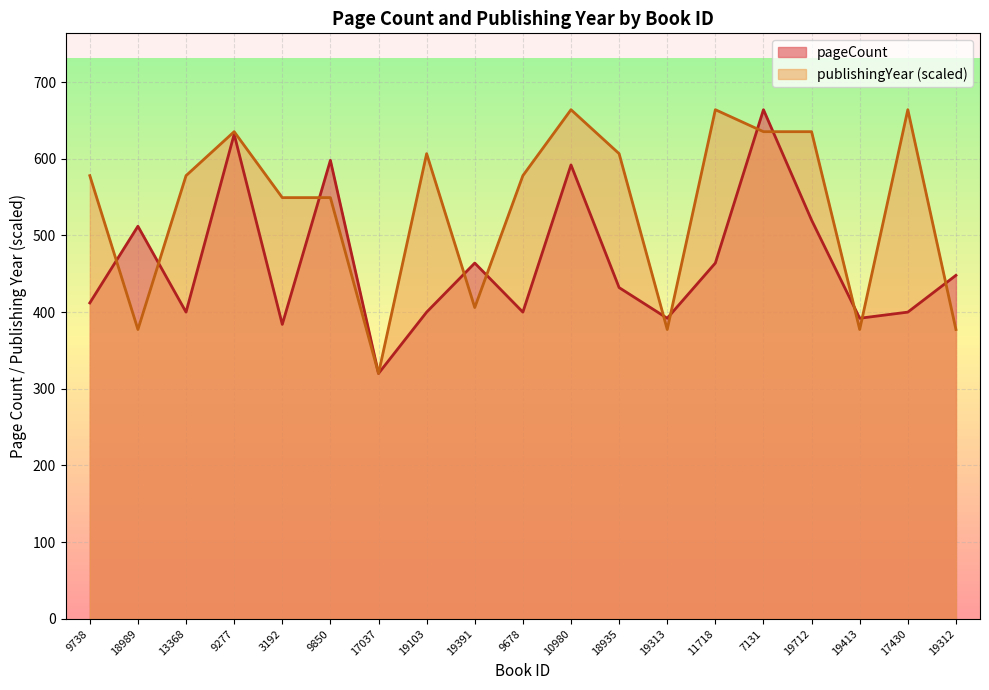

Reading left to right, extract all data points from this chart.

pageCount: 9738=412.0	18989=512.0	13368=400.0	9277=632.0	3192=384.0	9850=598.0	17037=320.0	19103=400.0	19391=464.0	9678=400.0	10980=592.0	18935=432.0	19313=392.0	11718=464.0	7131=664.0	19712=520.0	19413=392.0	17430=400.0	19312=448.0
publishingYear: 9738=578.0	18989=377.3	13368=578.0	9277=635.3	3192=549.3	9850=549.3	17037=320.0	19103=606.7	19391=406.0	9678=578.0	10980=664.0	18935=606.7	19313=377.3	11718=664.0	7131=635.3	19712=635.3	19413=377.3	17430=664.0	19312=377.3